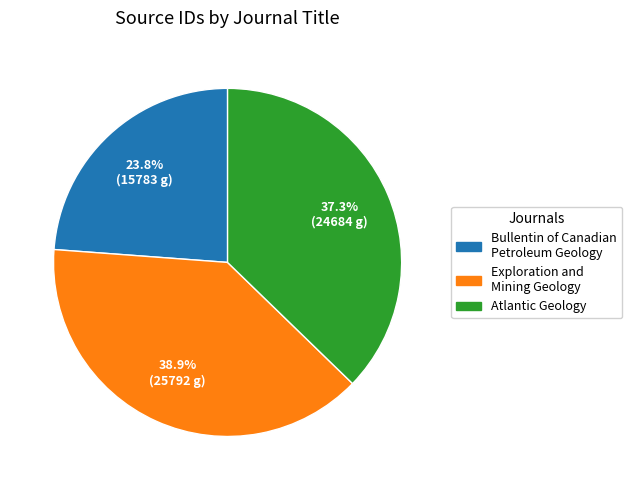

How many slices are in this pie chart?

3